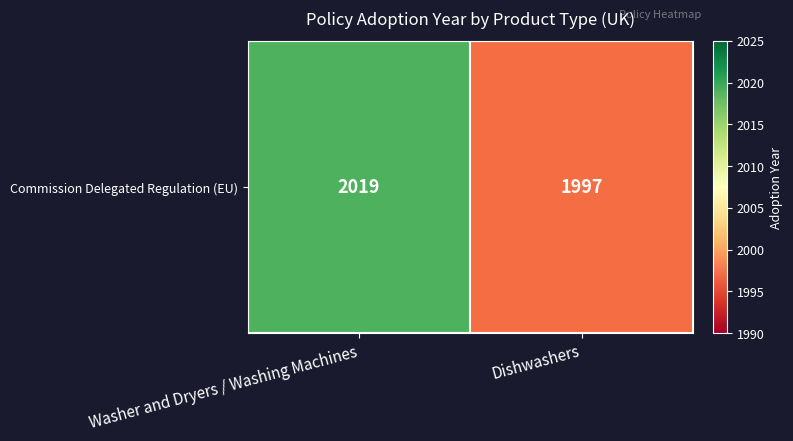

What is the change in value from Washer and Dryers / Washing Machines to Dishwashers?

-22